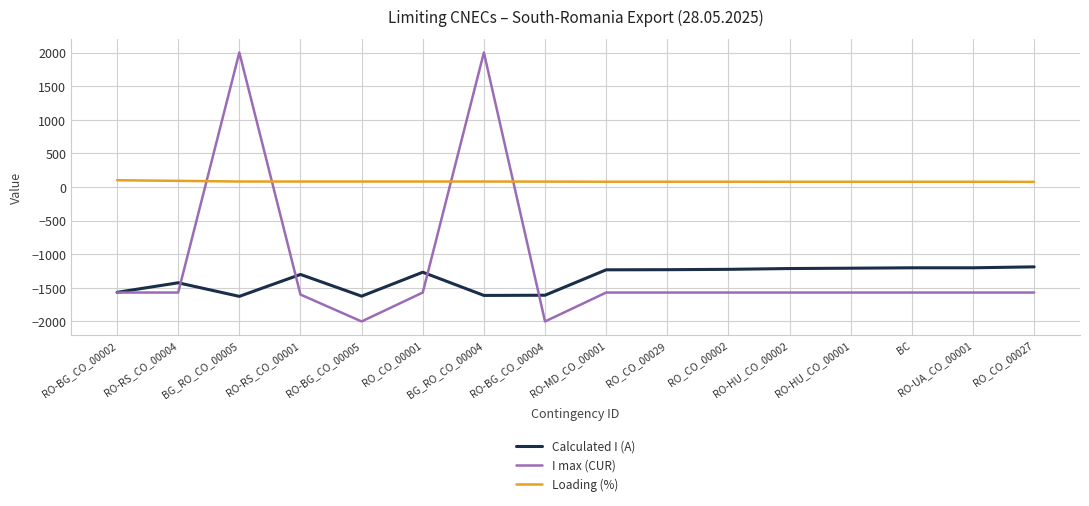

True or false: Loading (%) and Calculated I (A) cross at least once.

False